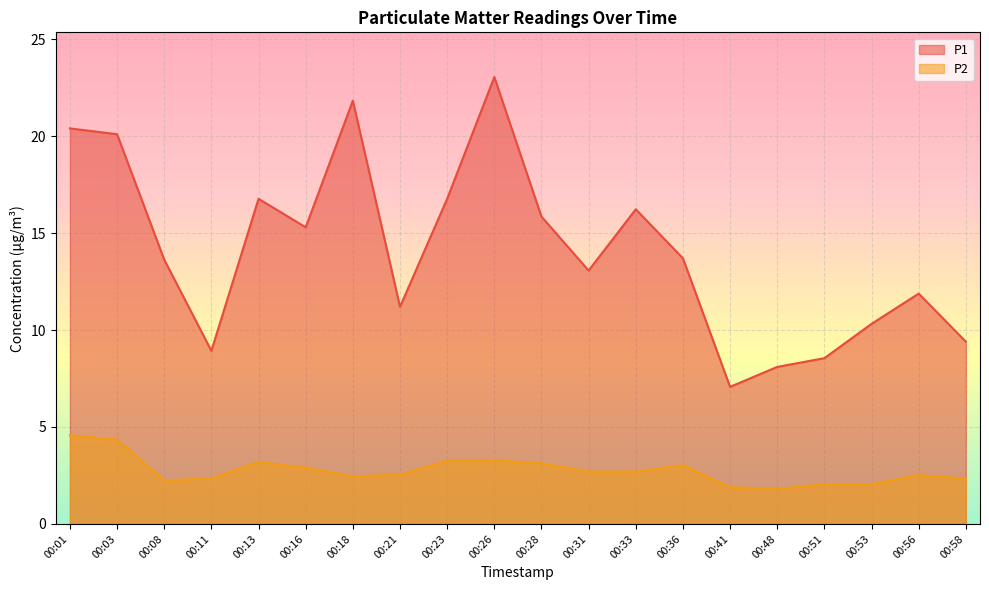

Reading left to right, list all the values displayed in this chart.

P1: 20.4	20.1	13.6	8.9	16.8	15.3	21.8	11.2	16.8	23.1	15.8	13.1	16.2	13.7	7.1	8.1	8.6	10.3	11.9	9.4
P2: 4.6	4.3	2.2	2.4	3.2	2.9	2.5	2.5	3.2	3.3	3.1	2.7	2.7	3.0	1.9	1.8	2.0	2.0	2.5	2.3